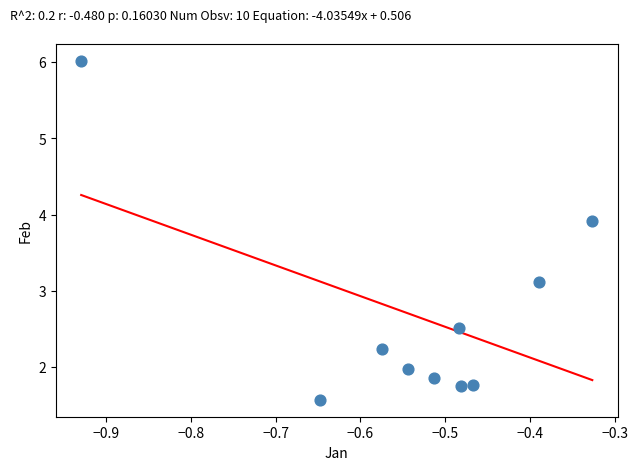

What is the average Y value?

2.7